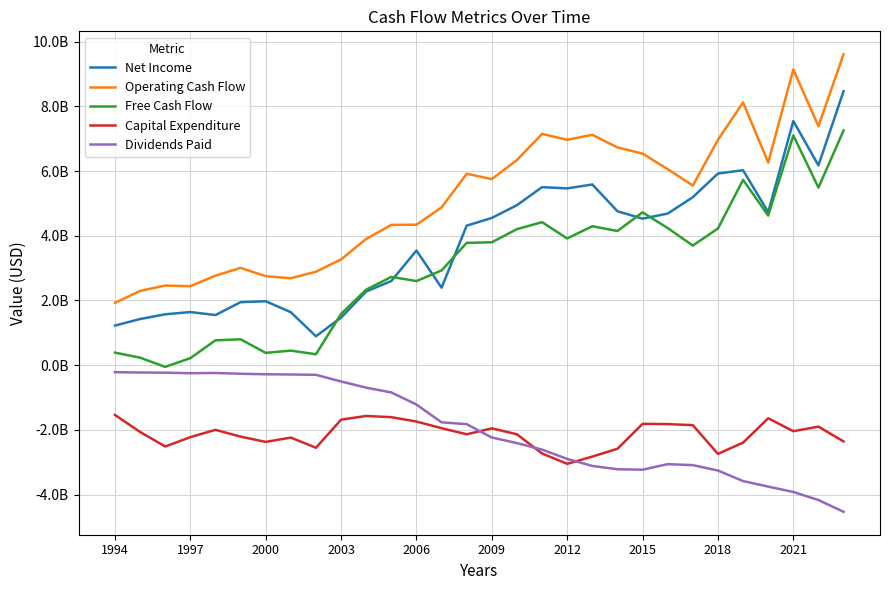

Does the chart have visible grid lines?

Yes